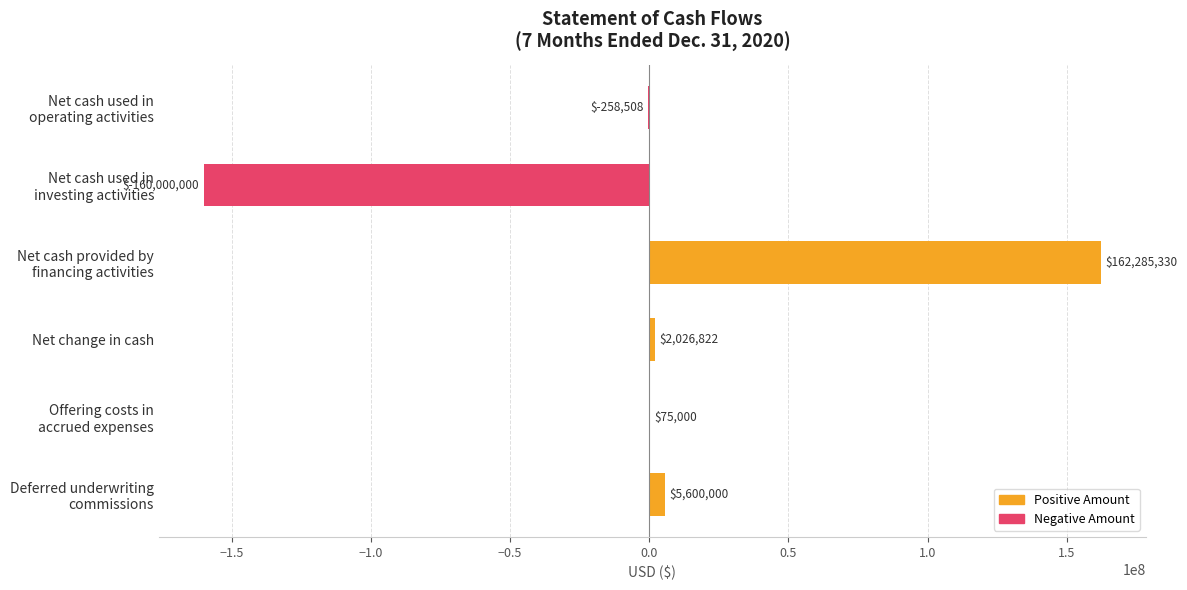

What is the sum of all values?

9728644